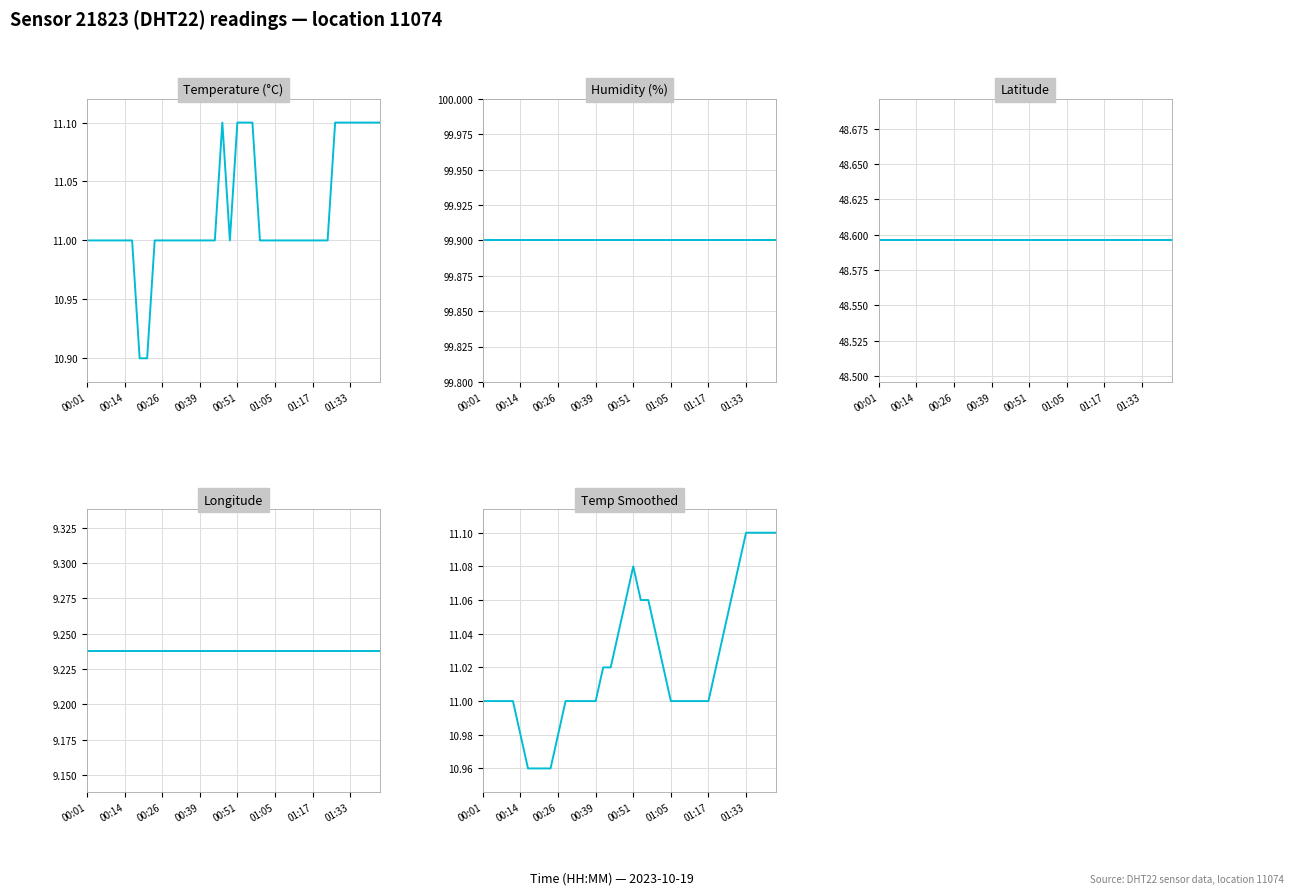

What is the value of the Latitude point at the 6th from the left?

48.6